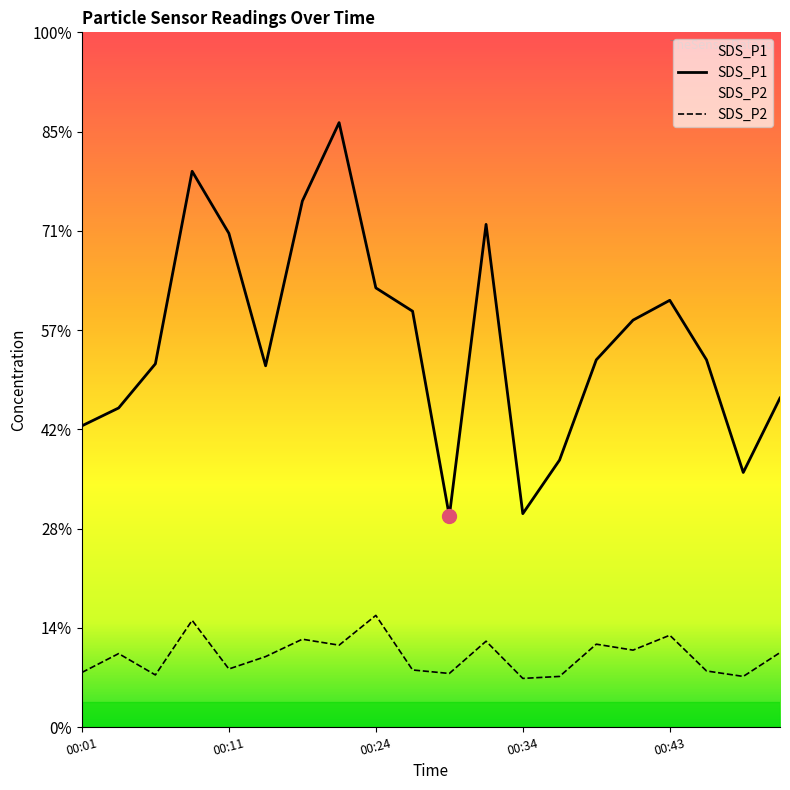

Is it true that SDS_P1 equals 5.4 at 00:11?

False